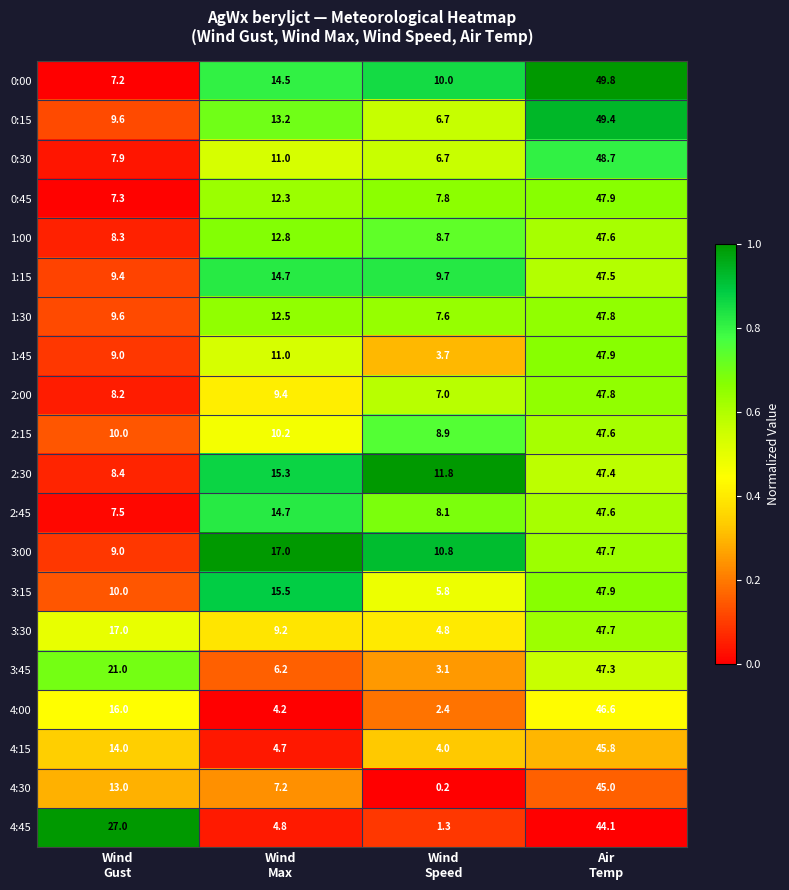

What is the maximum value for 2:15?

47.6